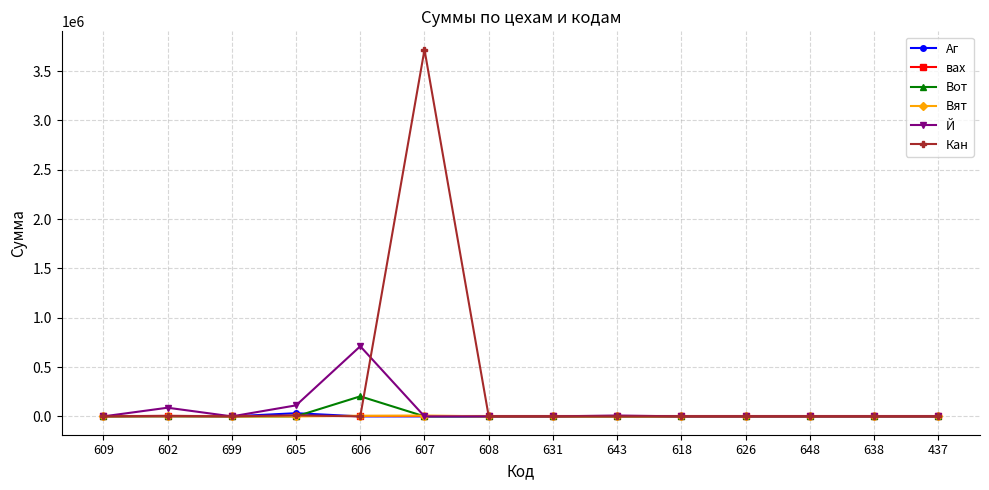

What is the maximum value shown in the chart?

3717429.0